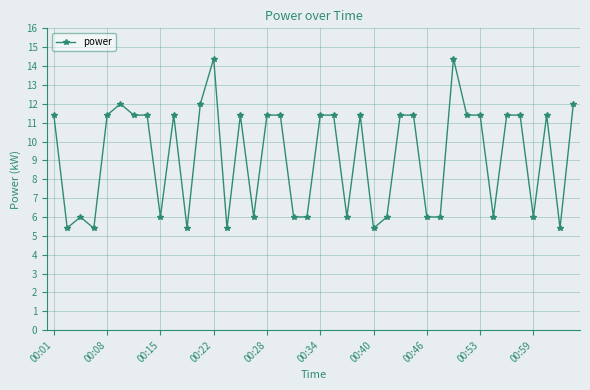

What is the difference between the maximum and second lowest values?

9.0